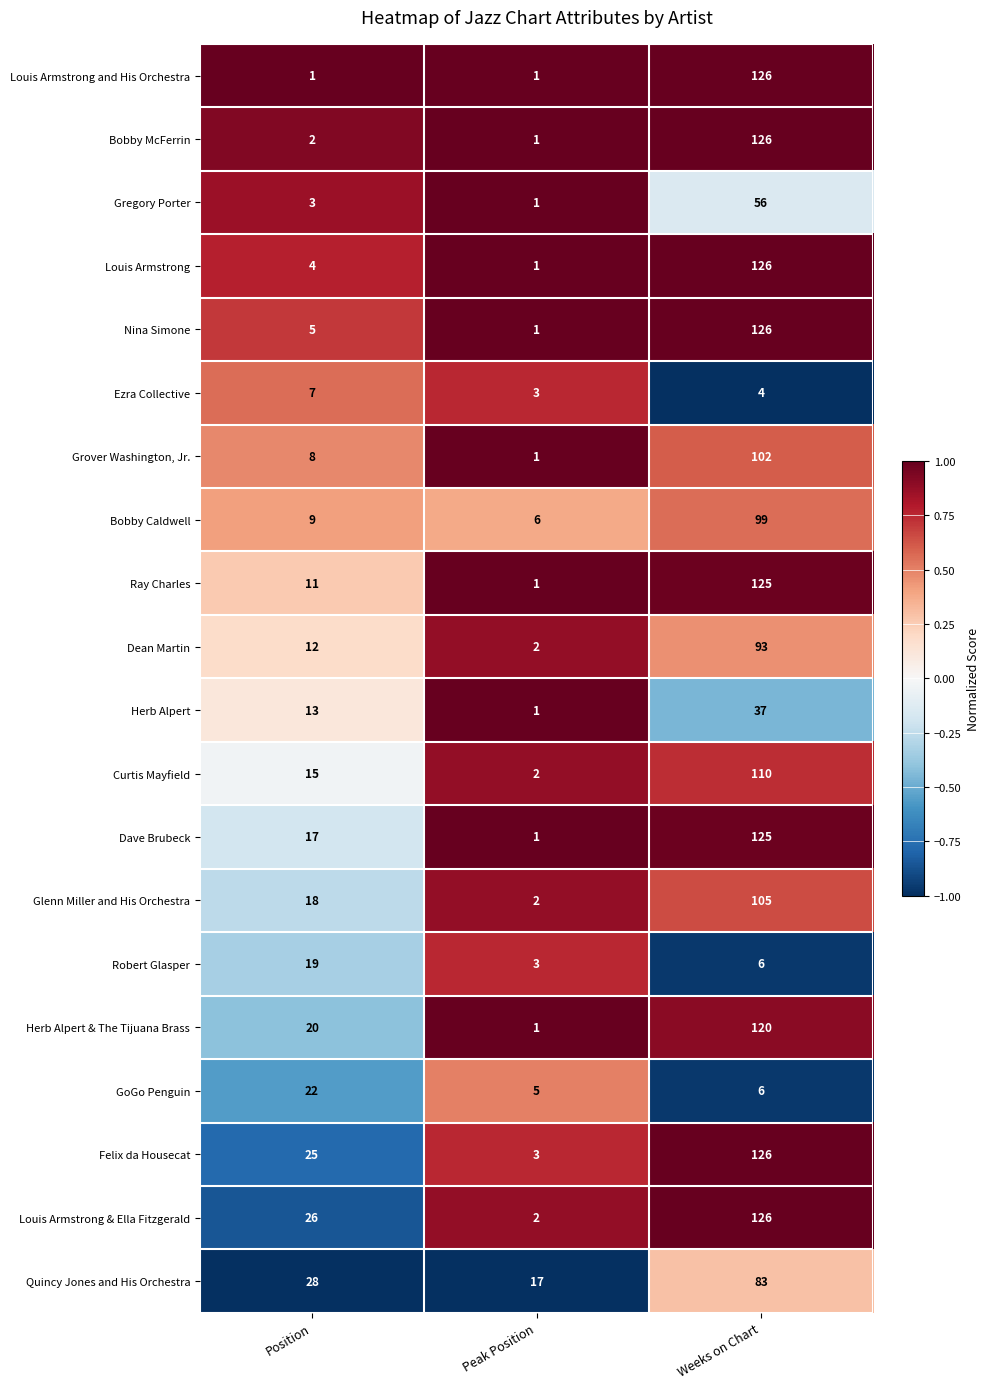

The Herb Alpert series shows 7 at Position. True or false?

False